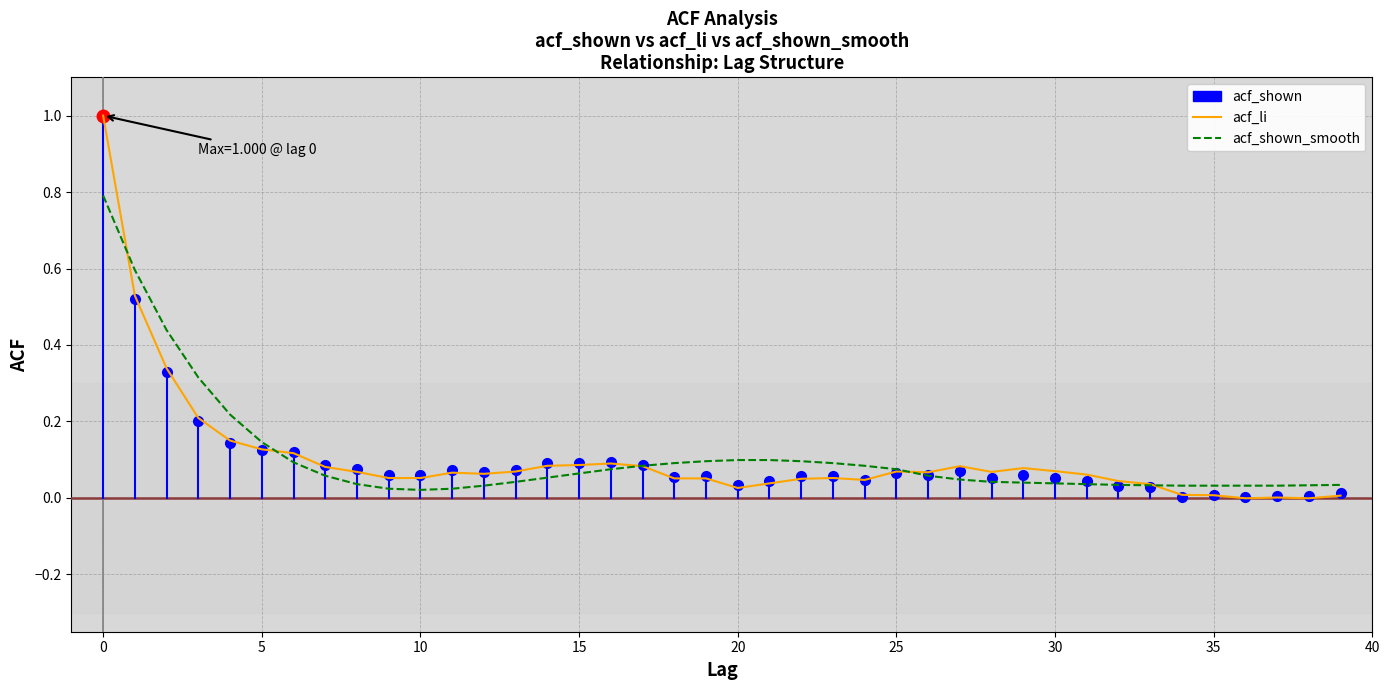

Where is the first local maximum for acf_li?

11